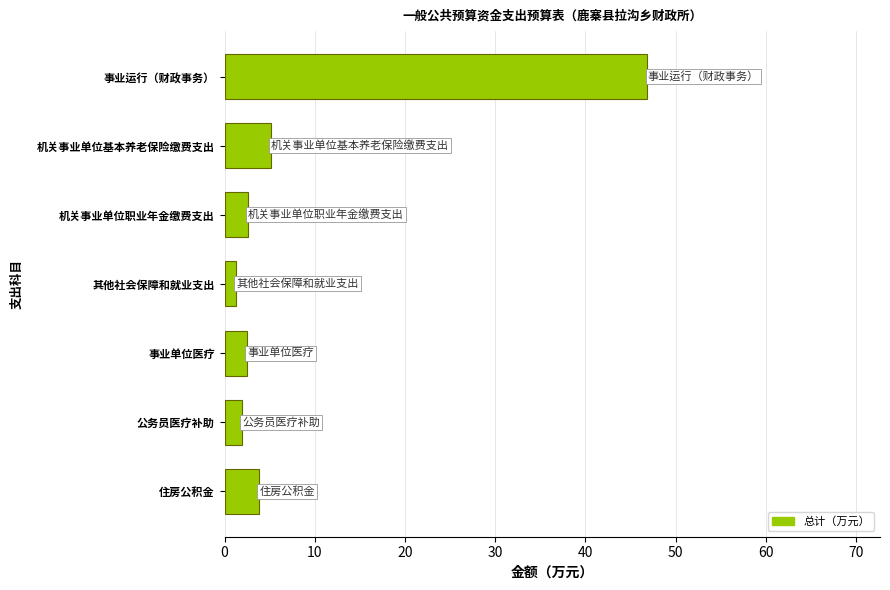

What is the greatest value displayed?

46.9